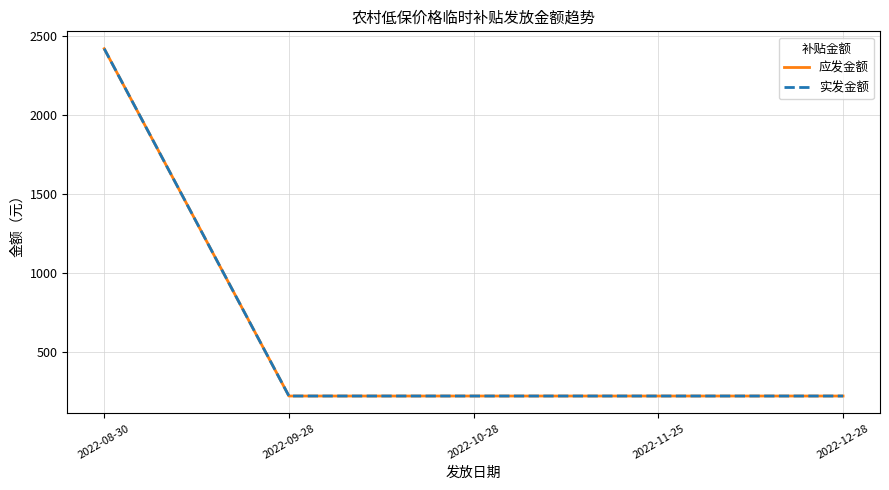

Does the chart have visible grid lines?

Yes